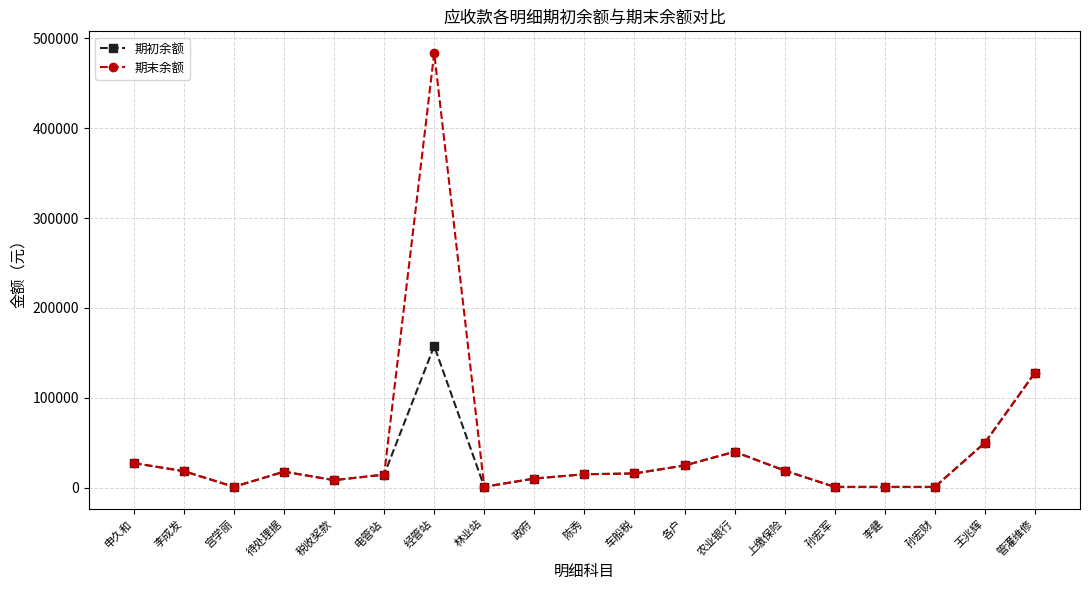

Which series has the widest spread of values?

期末余额